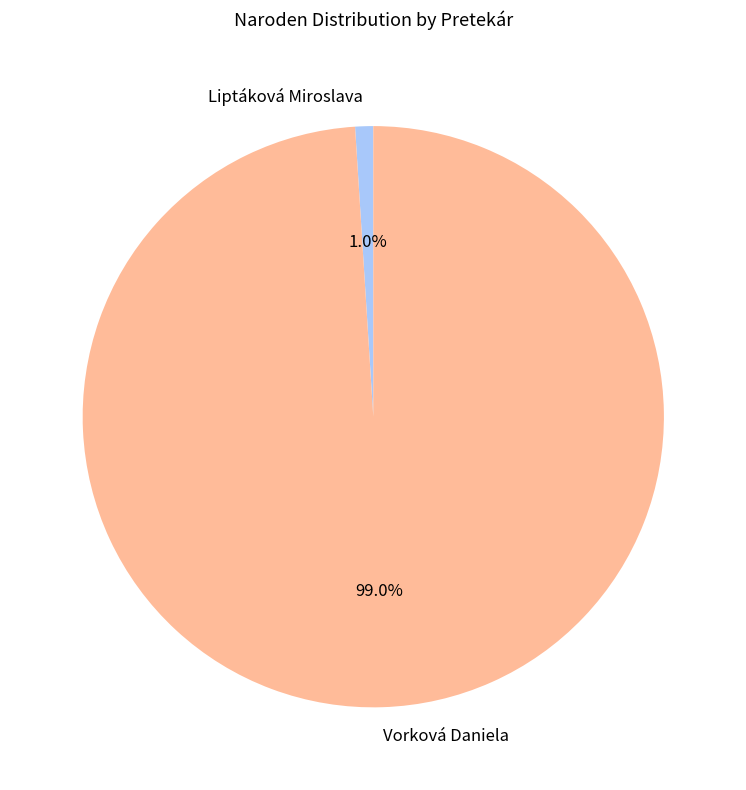

What percentage is the Vorková Daniela slice, to the nearest percent?

99%